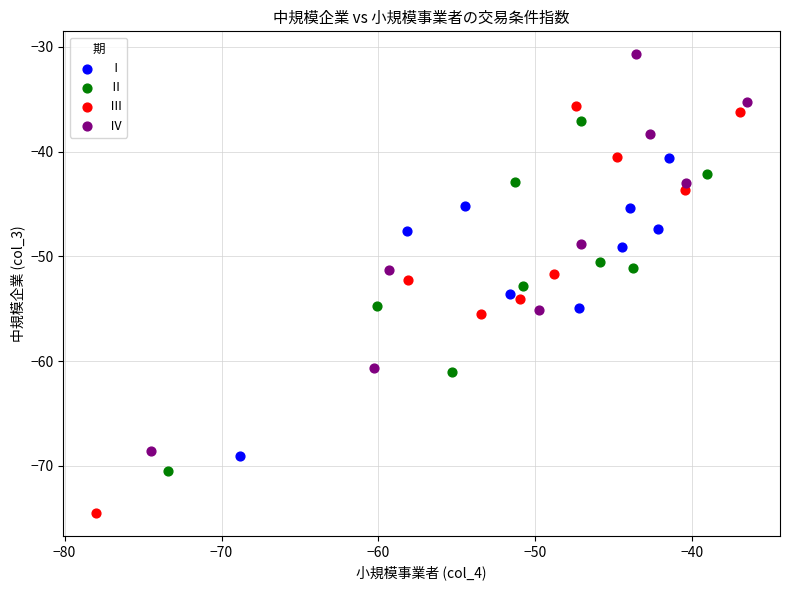

Which series reaches the minimum Y coordinate?

Ⅲ